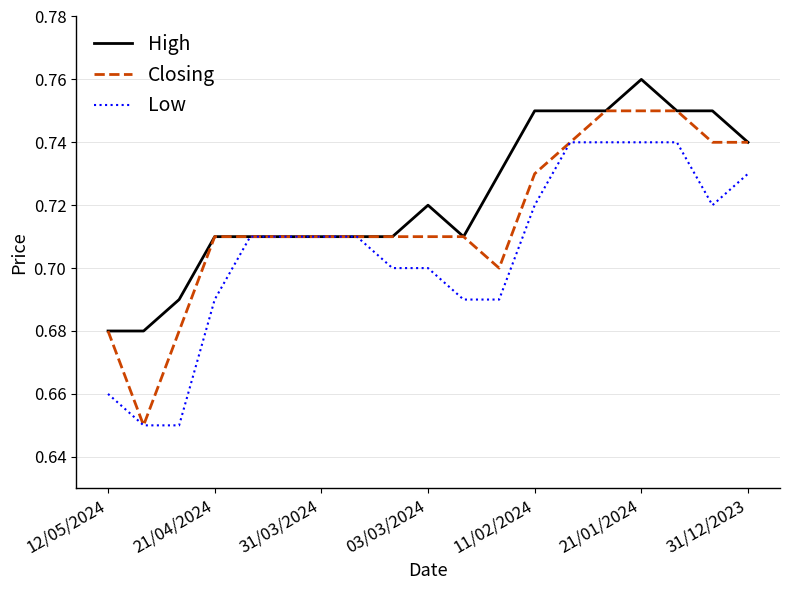

Which series has the widest spread of values?

Closing